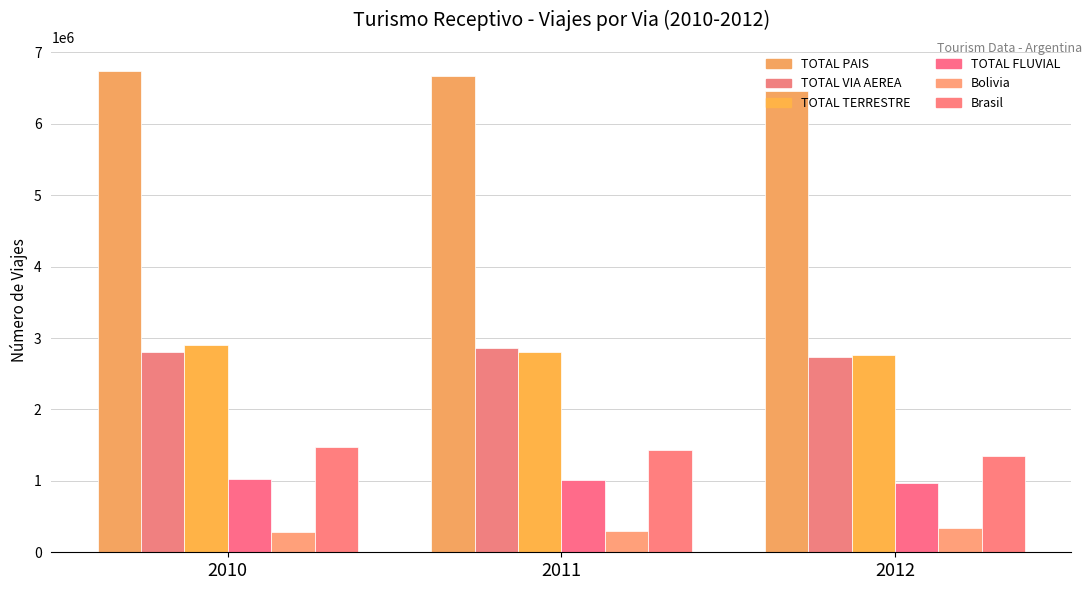

How many groups of bars are there?

3